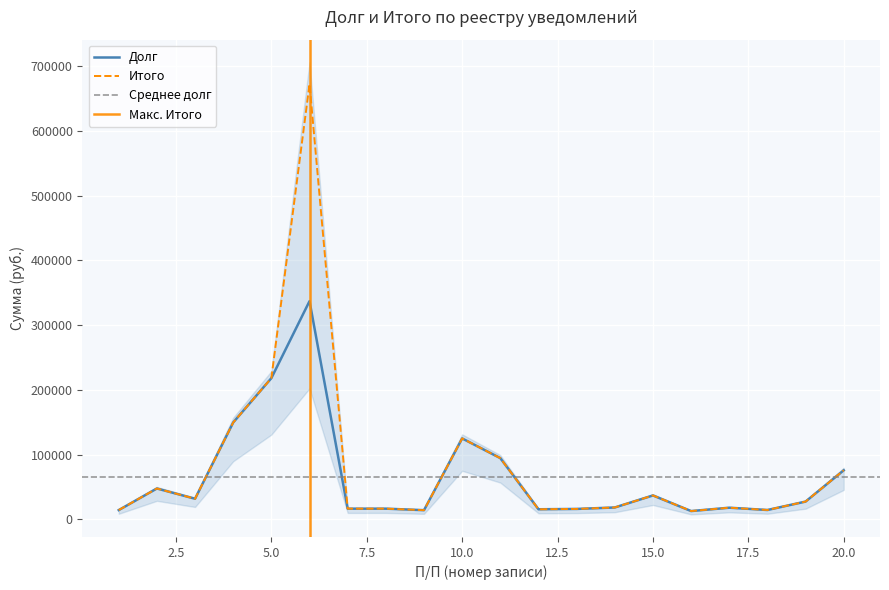

What is the greatest value displayed?

672494.1